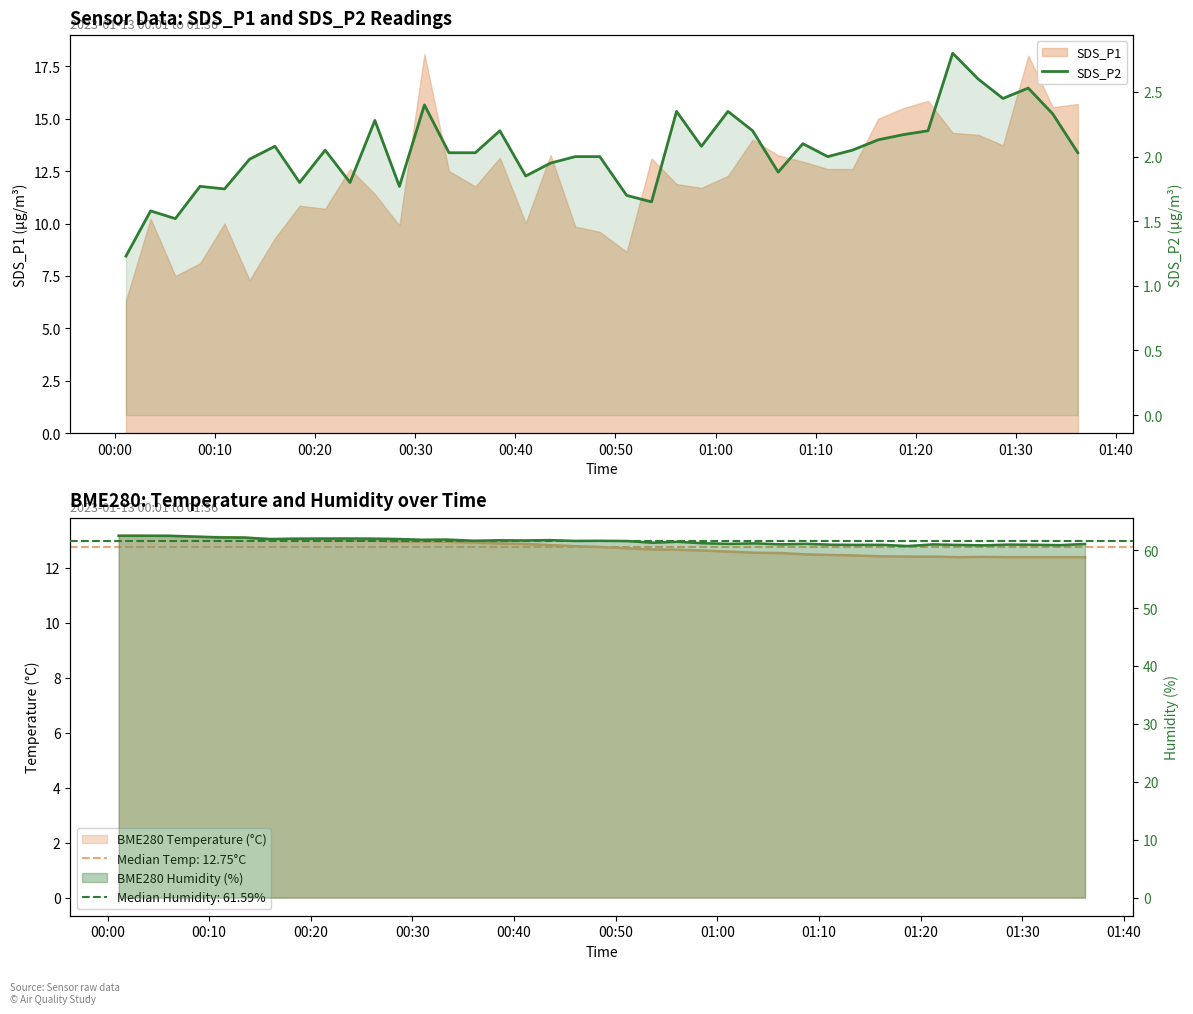

Does the chart contain stacked bars?

No